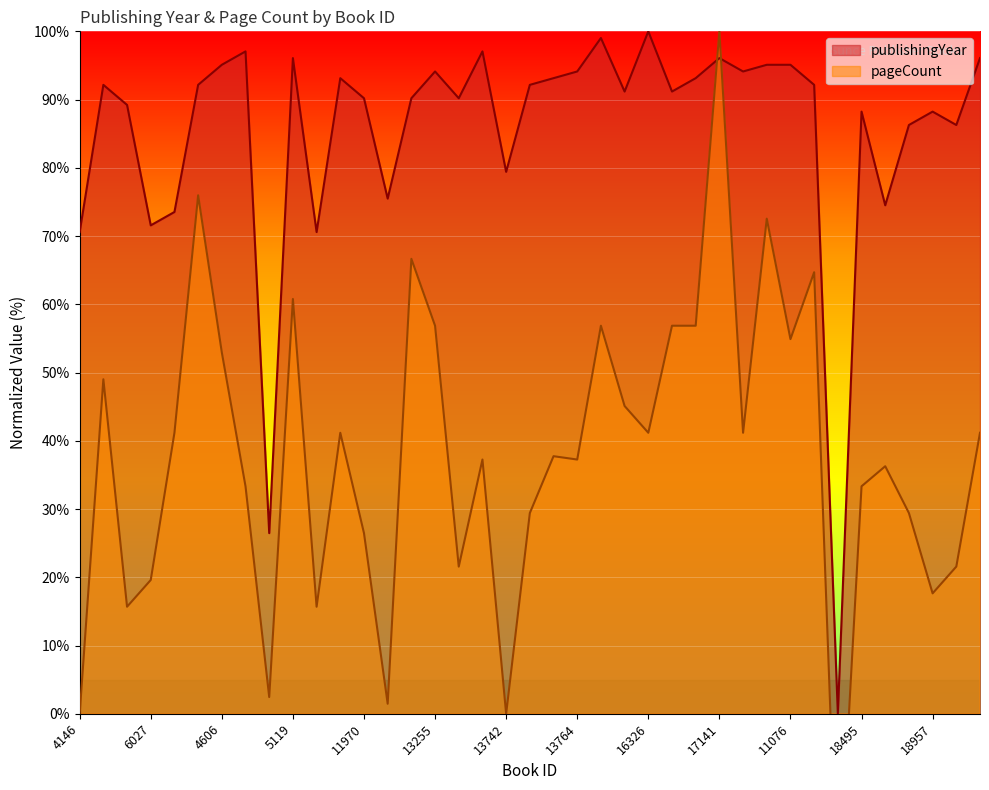

Which category has the highest value in the pageCount series?

17141